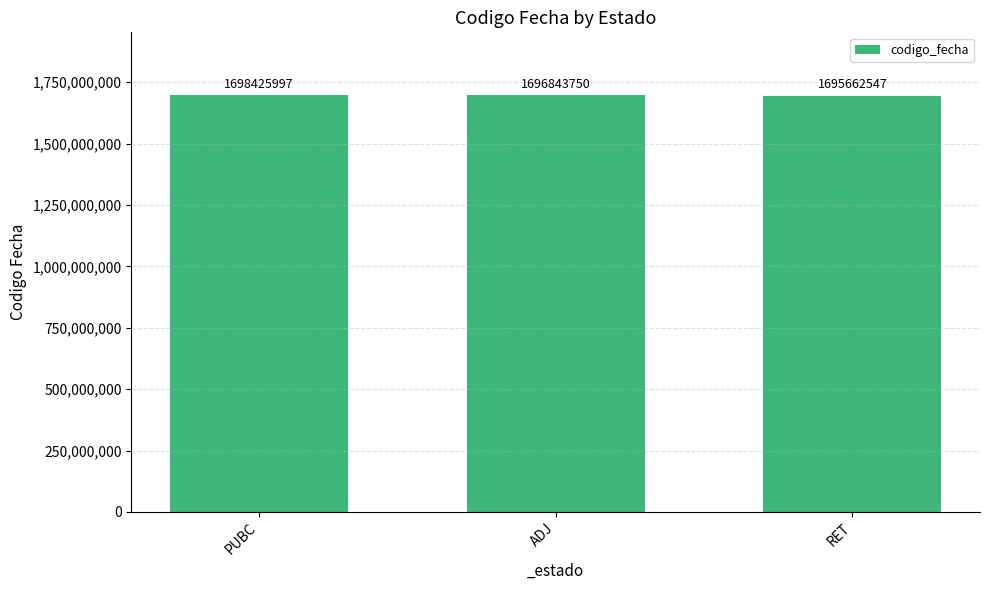

How many values are between 1695662547 and 1698425997?

3